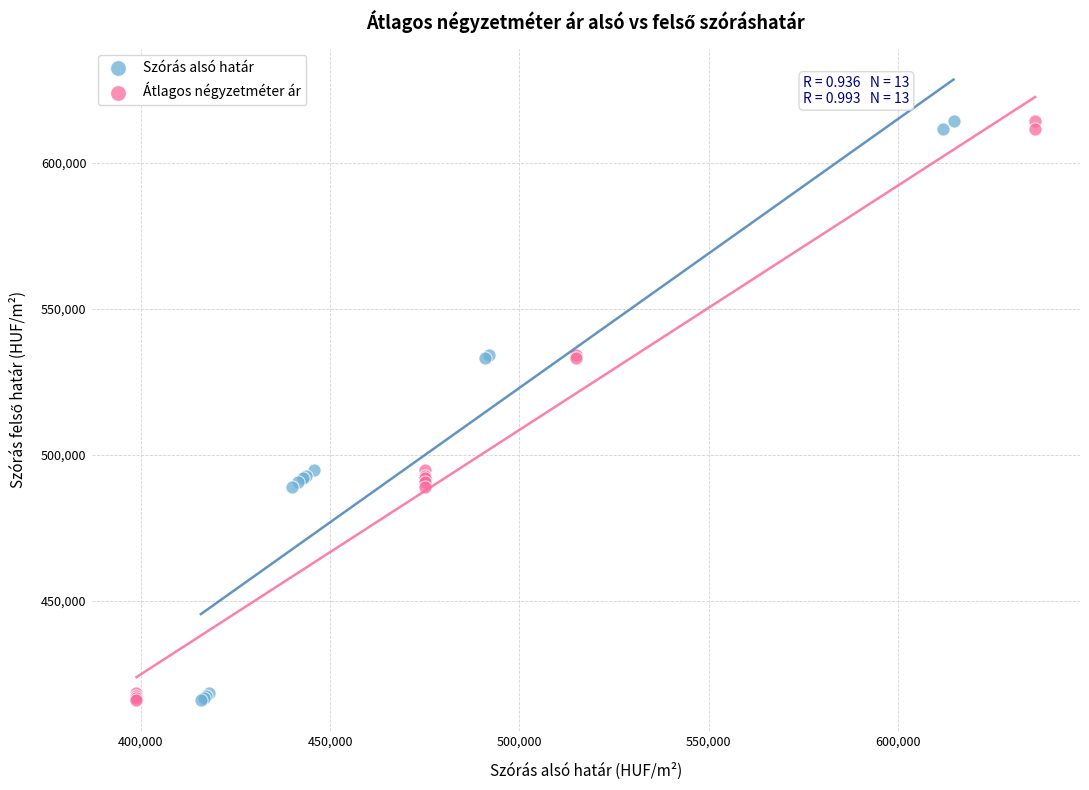

What are all the series names shown in the legend?

Szórás alsó határ, Átlagos négyzetméter ár